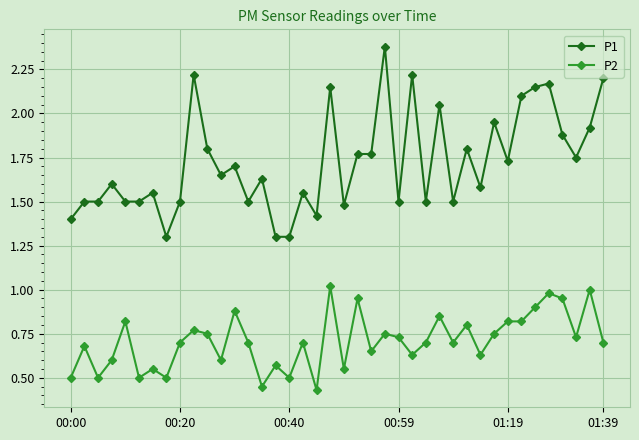

What are all the series names shown in the legend?

P1, P2